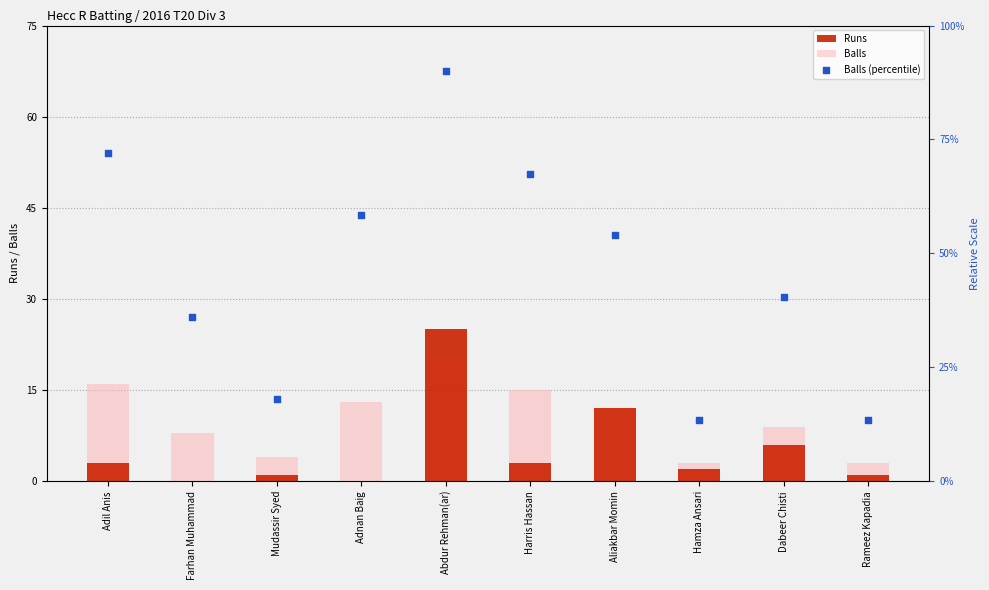

What is the total value across all series at Farhan Muhammad?

44.0